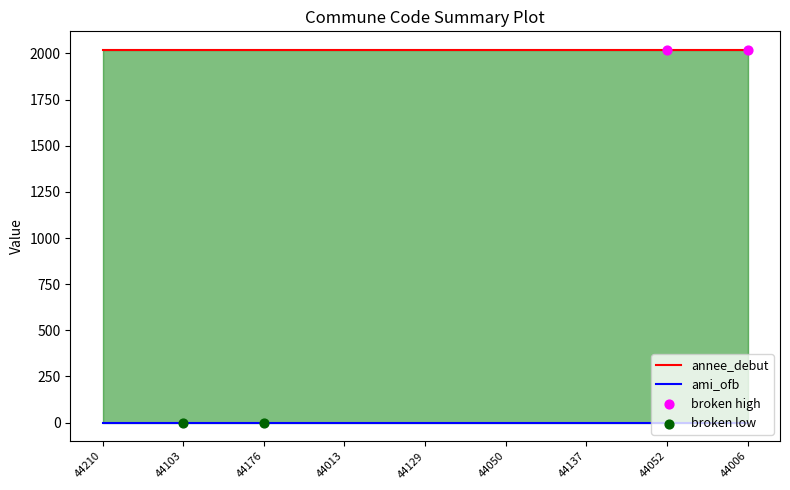

Is the value of ami_ofb at 44176 greater than the value of annee_debut at 44137?

No